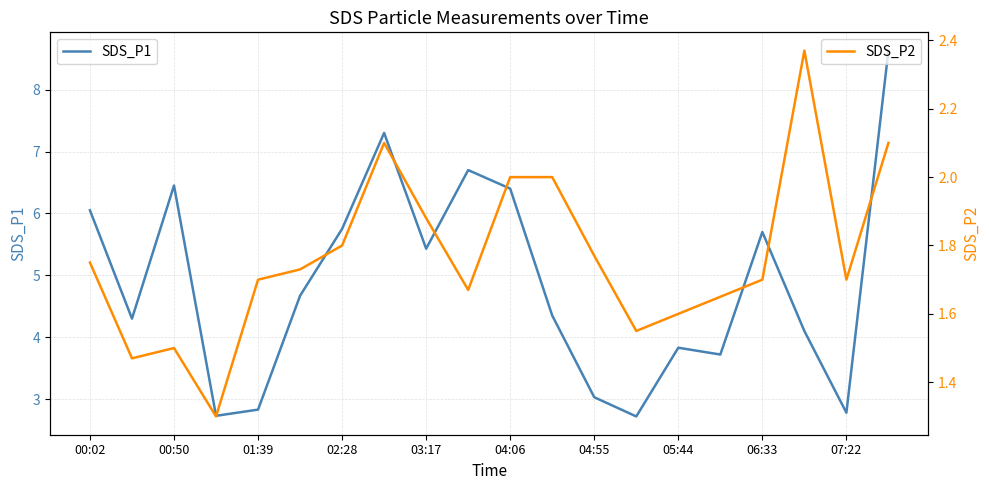

Where does the SDS_P1 series first go above 4?

00:02